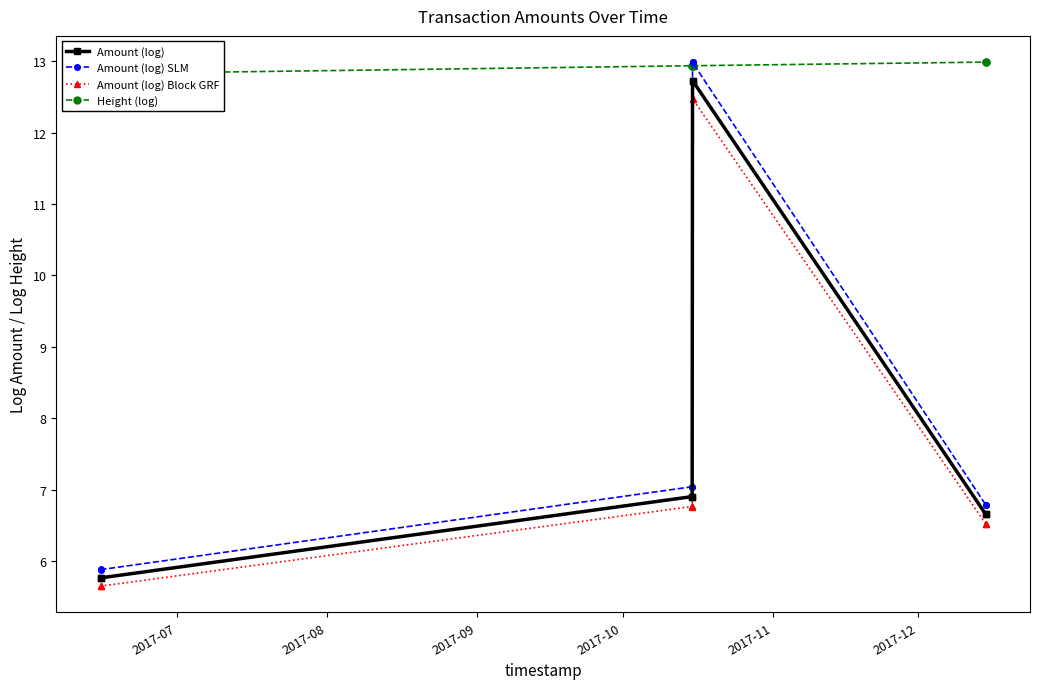

True or false: Amount (log) SLM and Amount (log) Block GRF cross at least once.

False